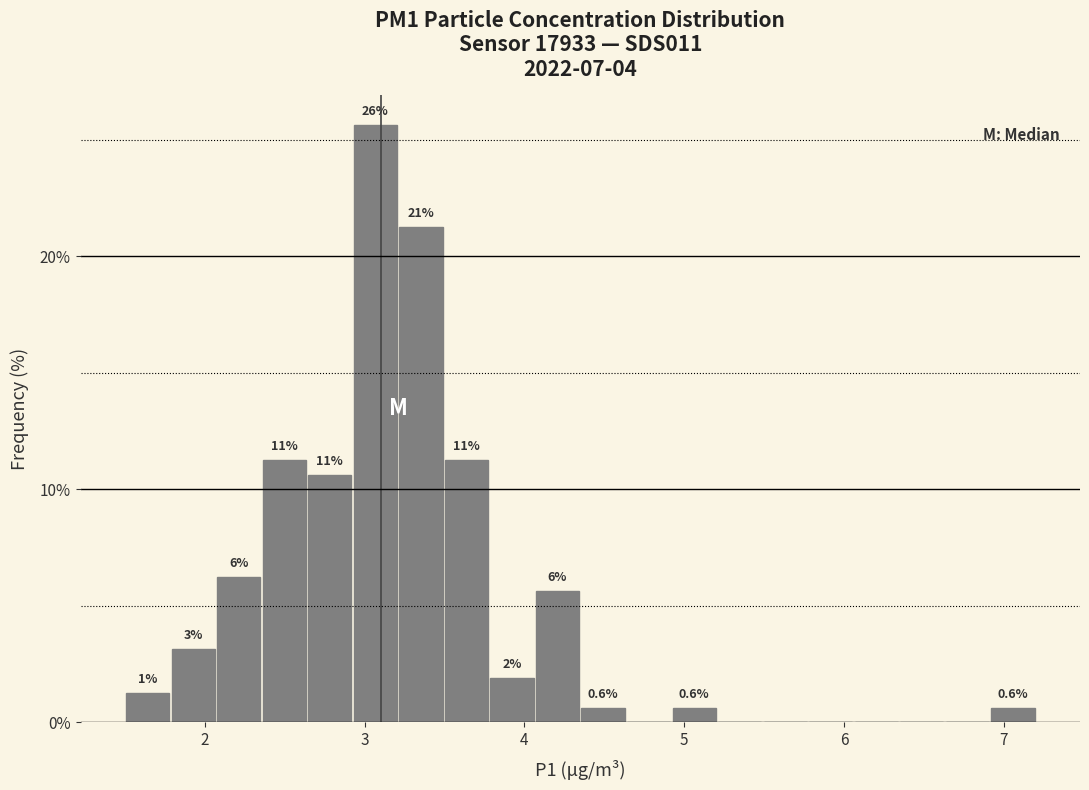

Read against the x-axis, roughly where is the centre of the tallest bar?

3.1